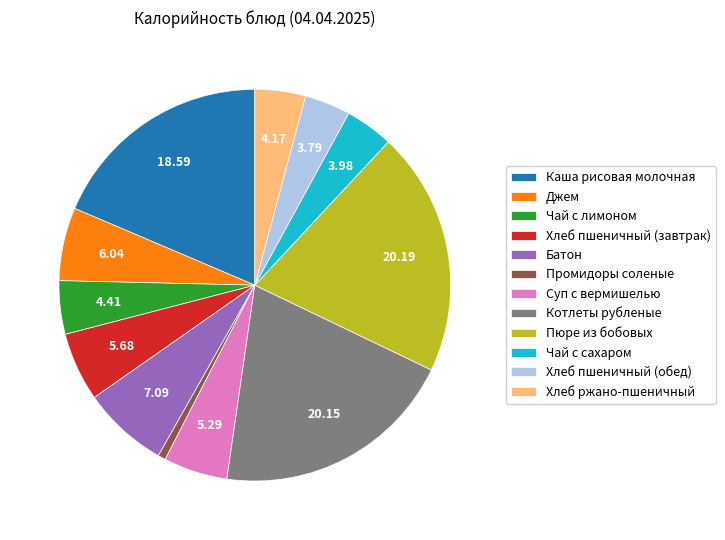

Does any single category account for the majority?

No